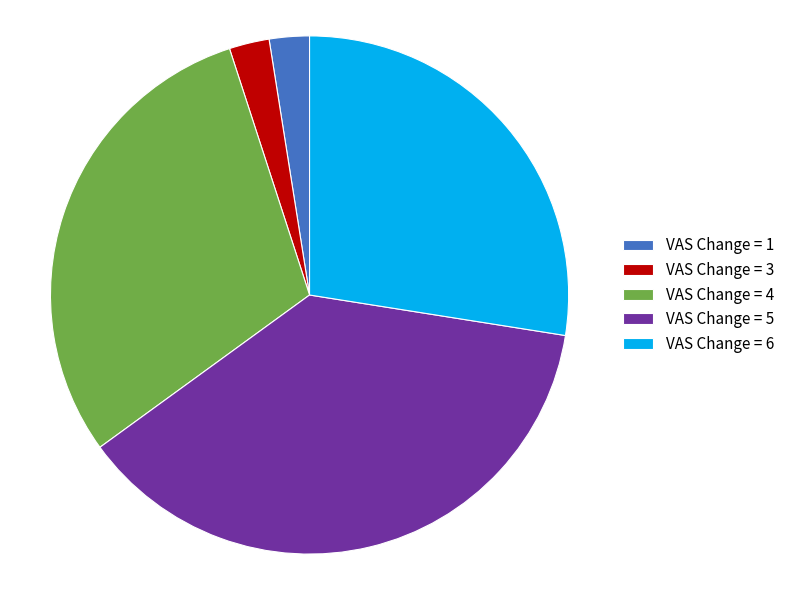

Is the sum of VAS Change = 6 and VAS Change = 3 greater than half?

No